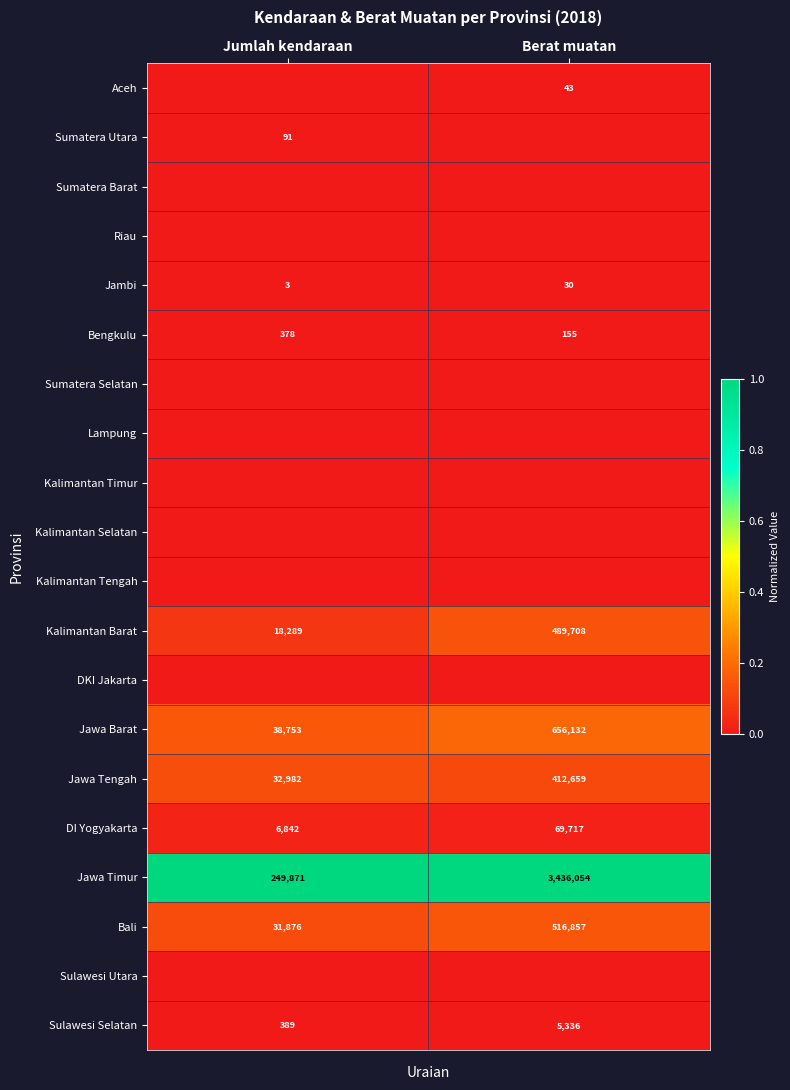

At which label does Jawa Tengah reach its minimum?

Jumlah kendaraan